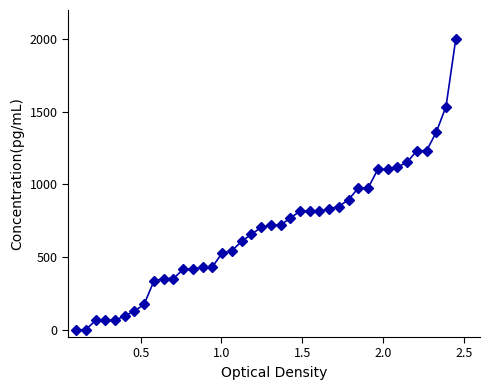

What is the maximum value shown in the chart?

2000